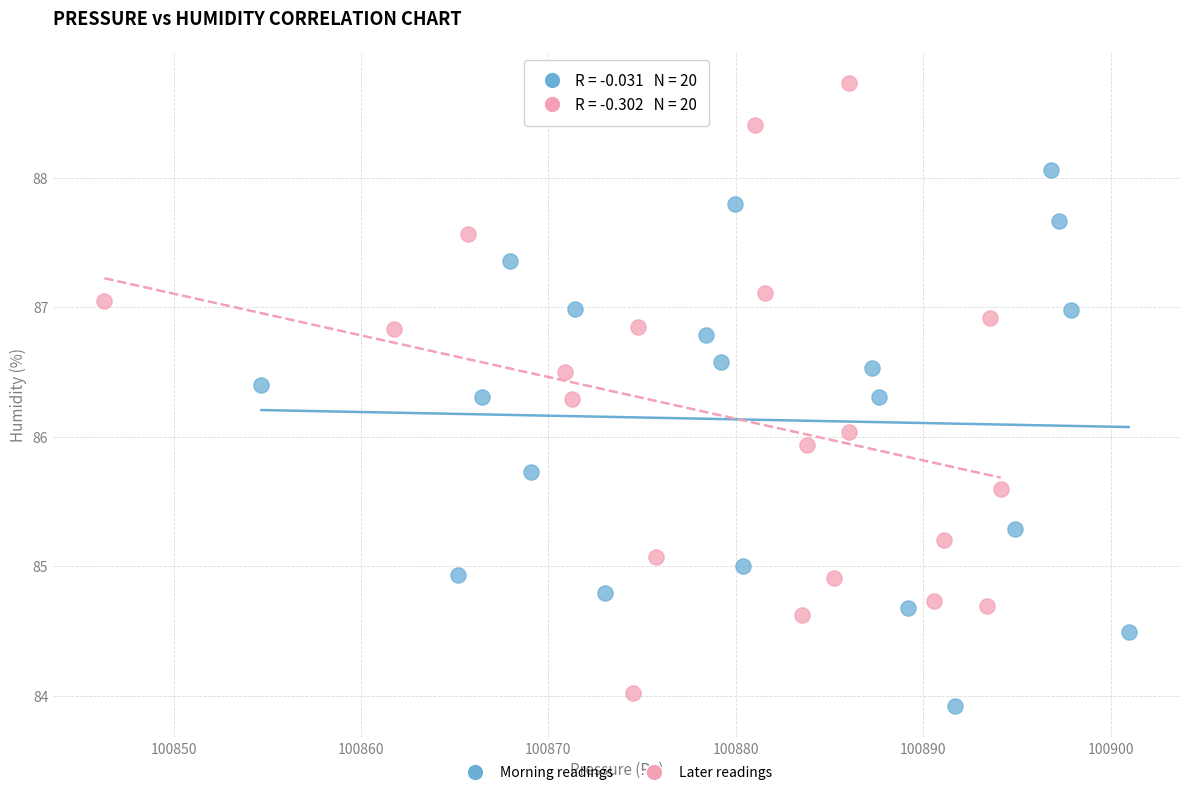

Which series contains the highest Y value?

Later readings